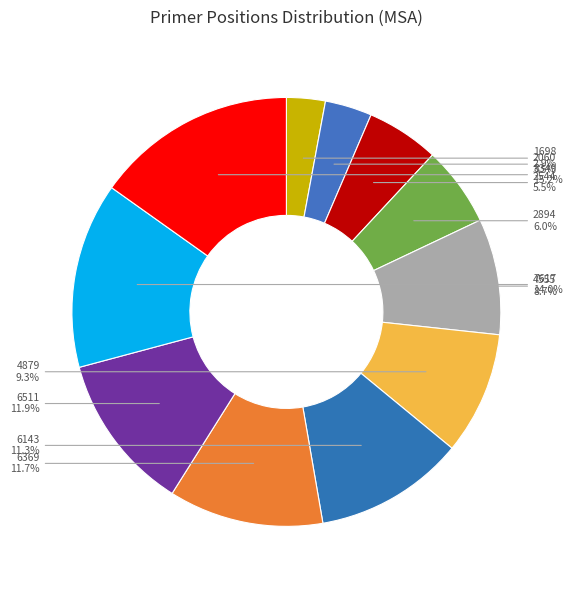

How much of the chart is everything except 1698?

97.1%